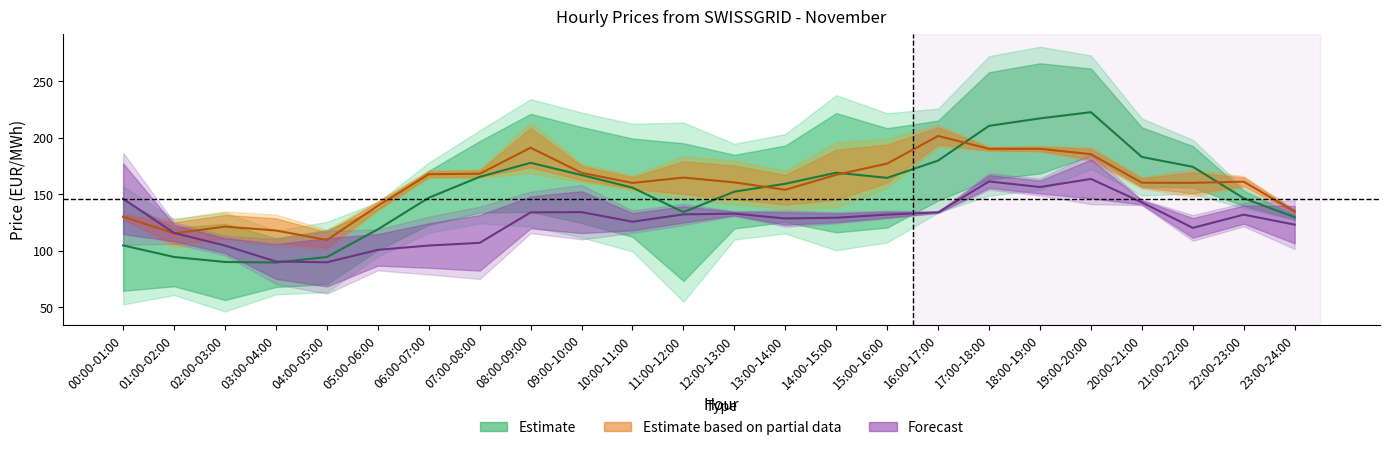

What is the label of the 19th point from the left?

18:00-19:00